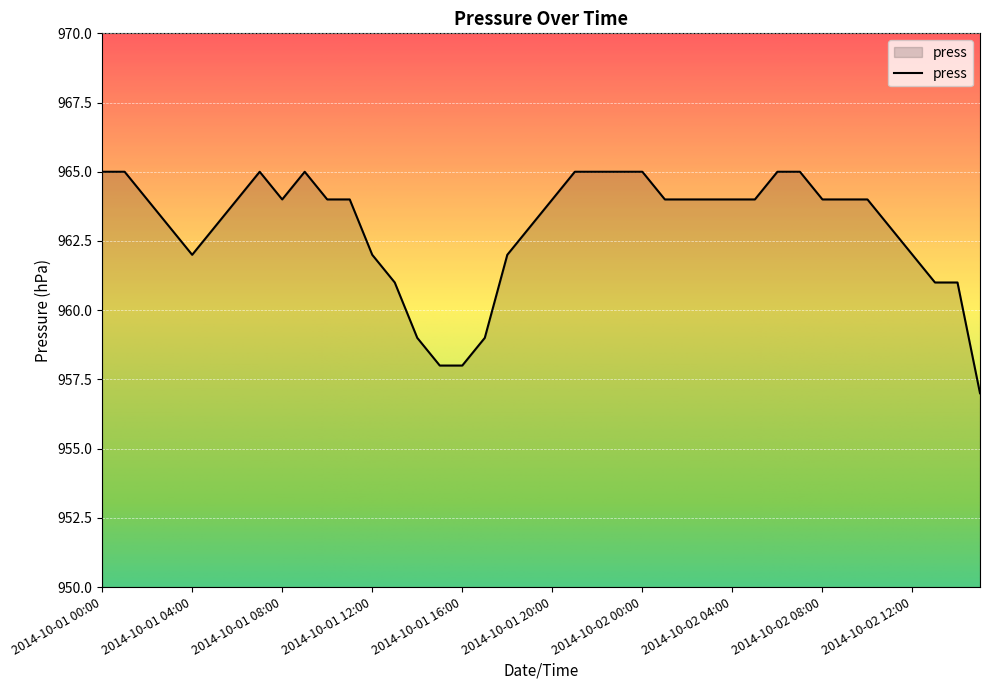

How many lines are shown in the chart?

1